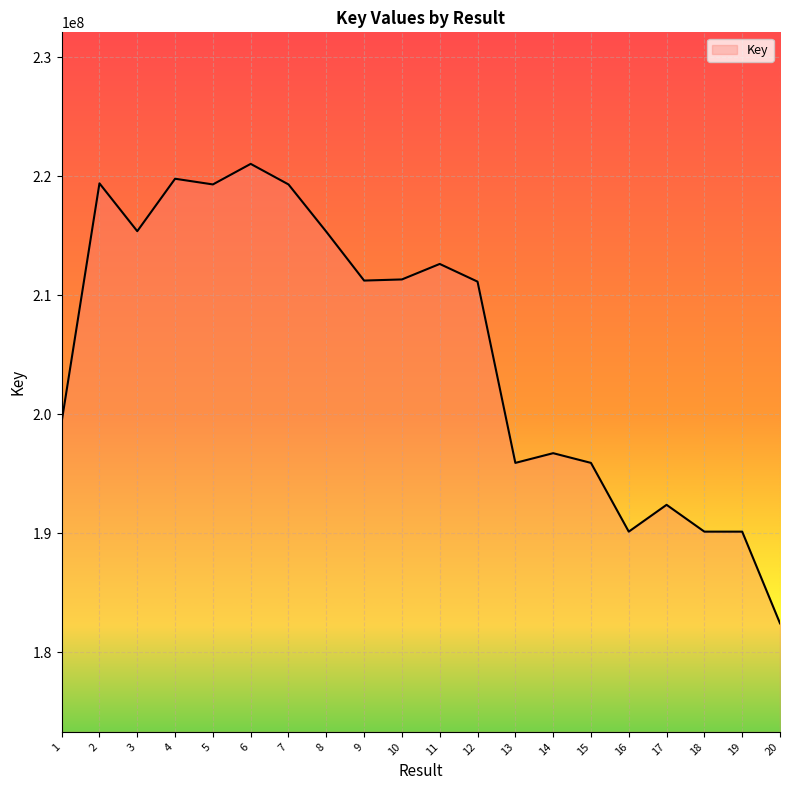

True or false: there are more than 0 points higher than both neighbors.

True